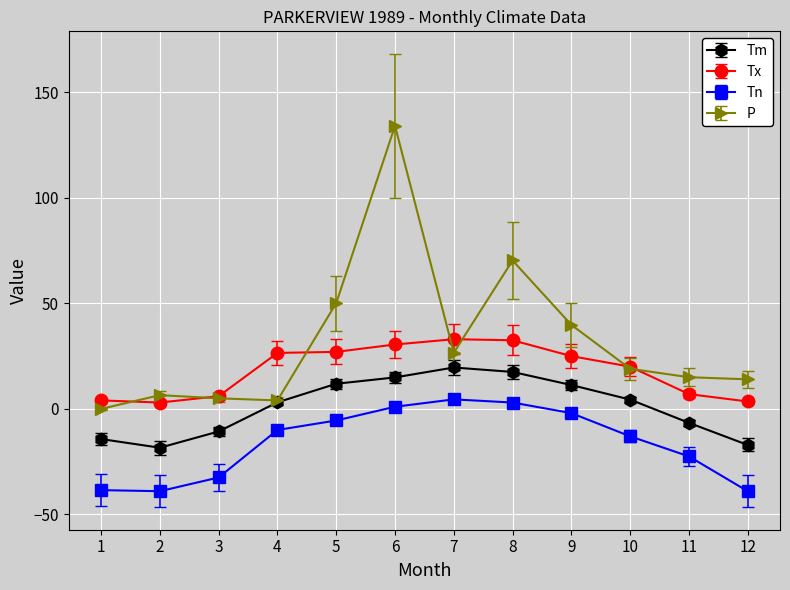

Between 4 and 5, which series saw the biggest shift?

P